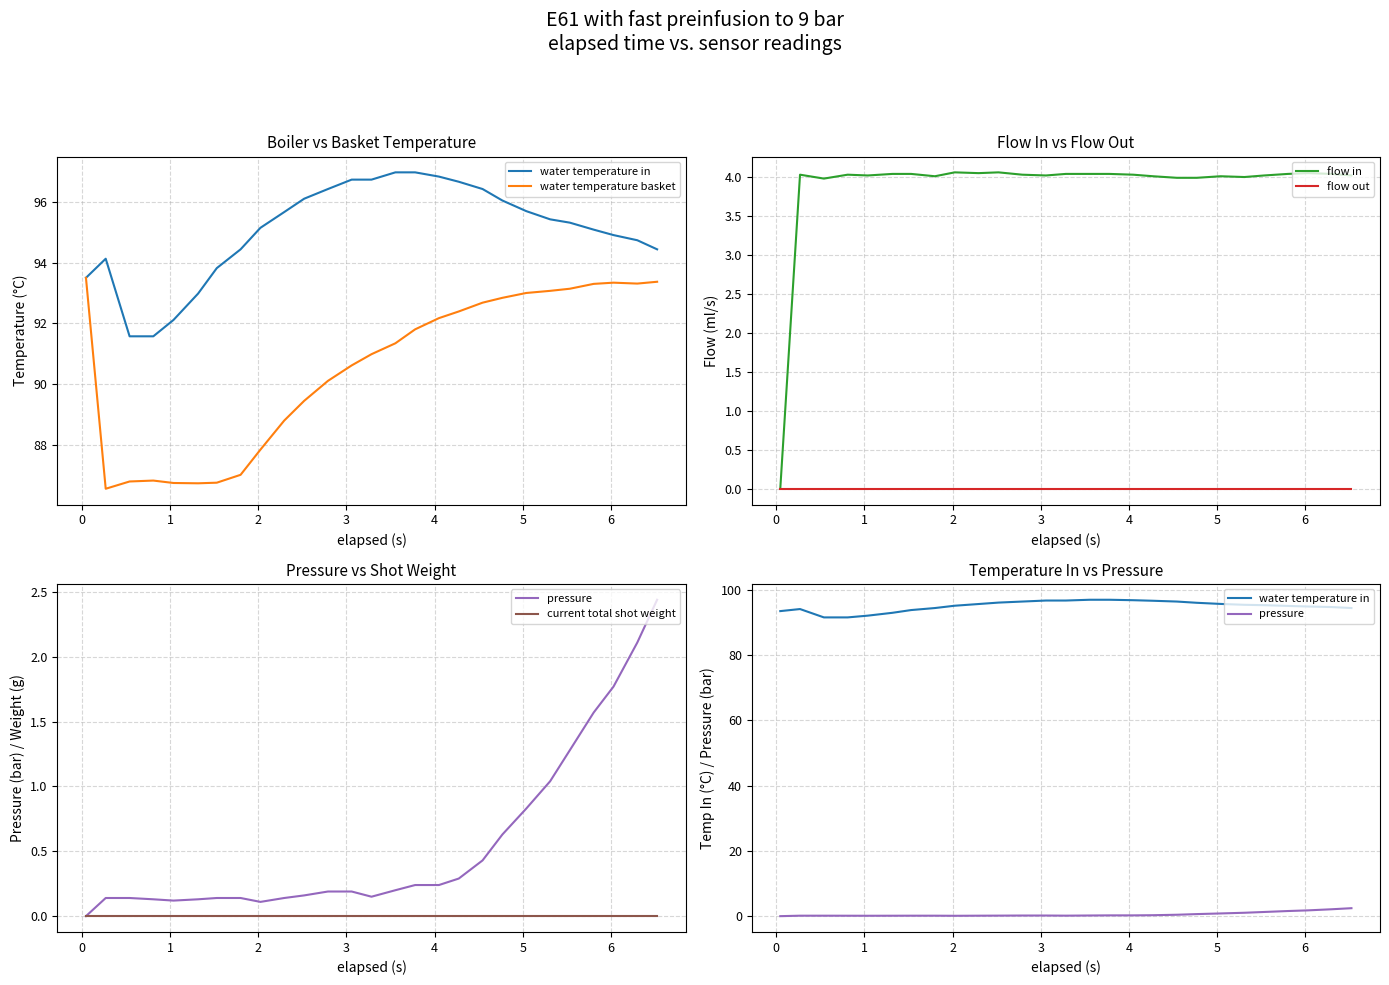

True or false: current total shot weight has more than 2 interior local peaks.

False